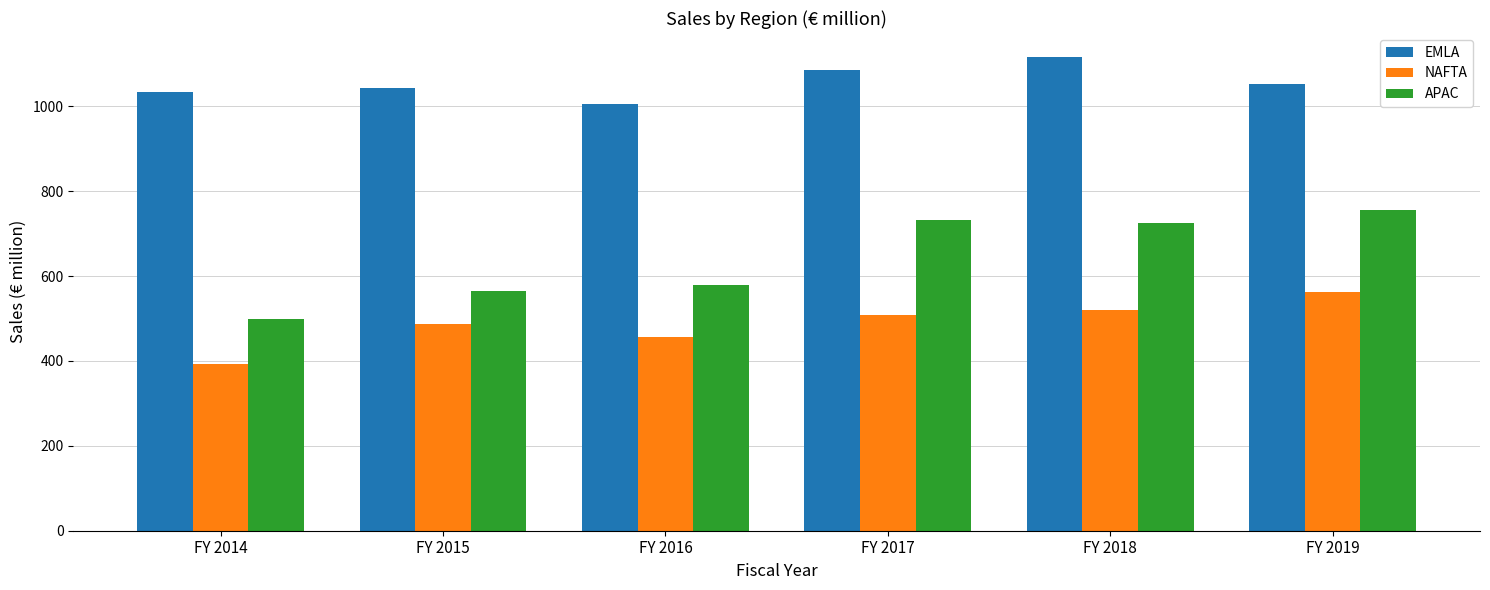

What is the sum of all APAC values?

3854